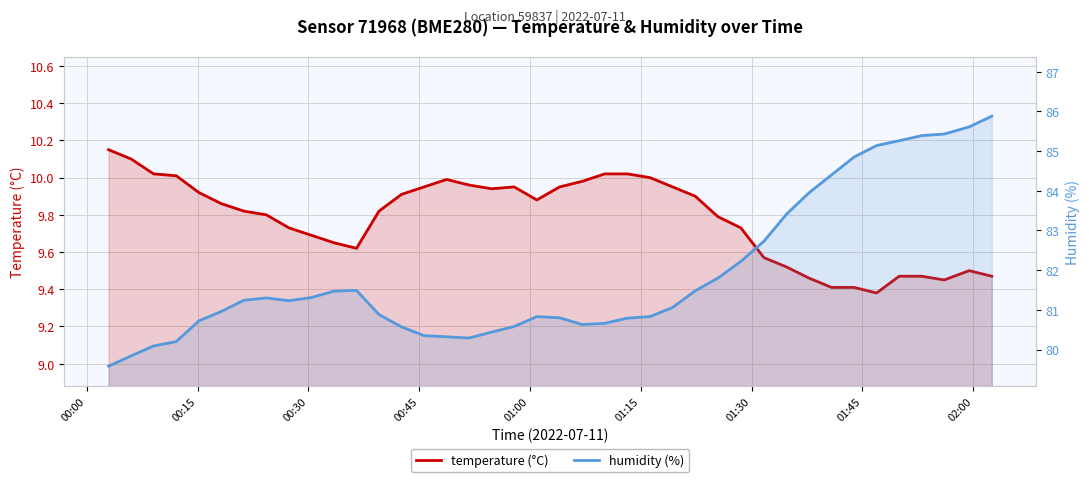

Reading left to right, list all the values displayed in this chart.

temperature (°C): 10.2	10.1	10.0	10.0	9.9	9.9	9.8	9.8	9.7	9.7	9.7	9.6	9.8	9.9	9.9	10.0	10.0	9.9	9.9	9.9	9.9	10.0	10.0	10.0	10.0	9.9	9.9	9.8	9.7	9.6	9.5	9.5	9.4	9.4	9.4	9.5	9.5	9.4	9.5	9.5
humidity (%): 79.6	79.8	80.1	80.2	80.7	81.0	81.2	81.3	81.2	81.3	81.5	81.5	80.9	80.6	80.3	80.3	80.3	80.4	80.6	80.8	80.8	80.6	80.7	80.8	80.8	81.1	81.5	81.8	82.2	82.7	83.4	84.0	84.4	84.8	85.1	85.3	85.4	85.4	85.6	85.9